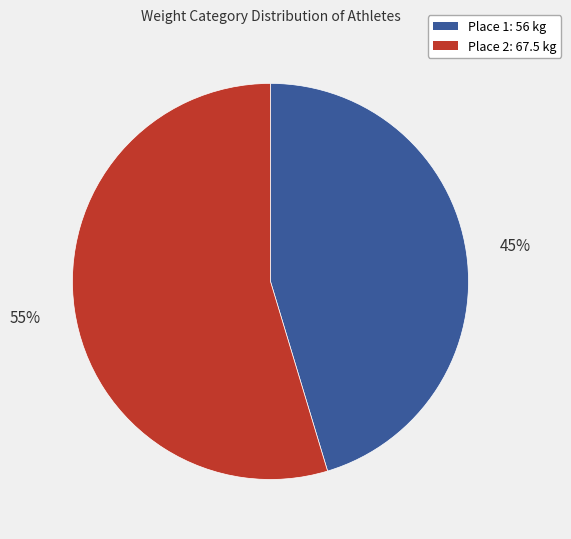

To the nearest percent, what is the average slice percentage?

50%